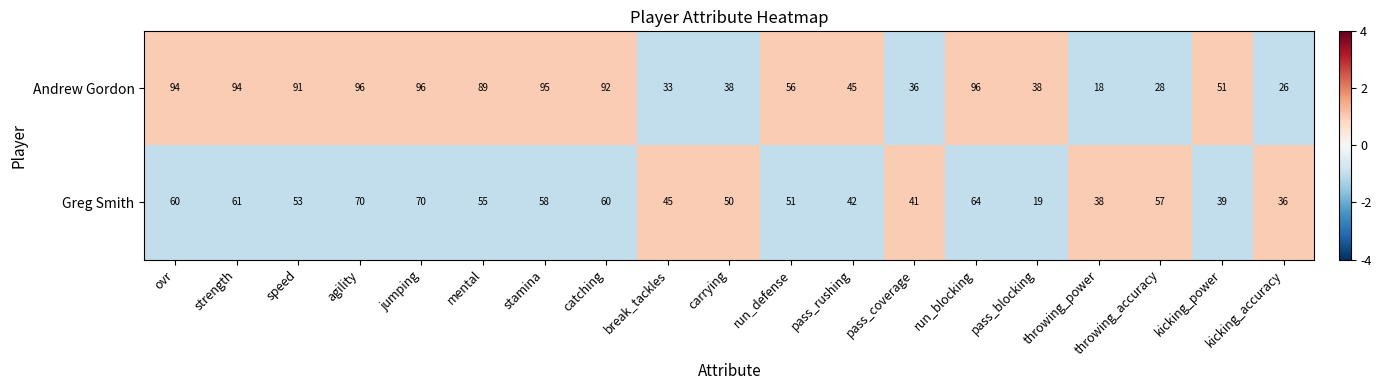

Which series has the largest total across all categories?

Andrew Gordon